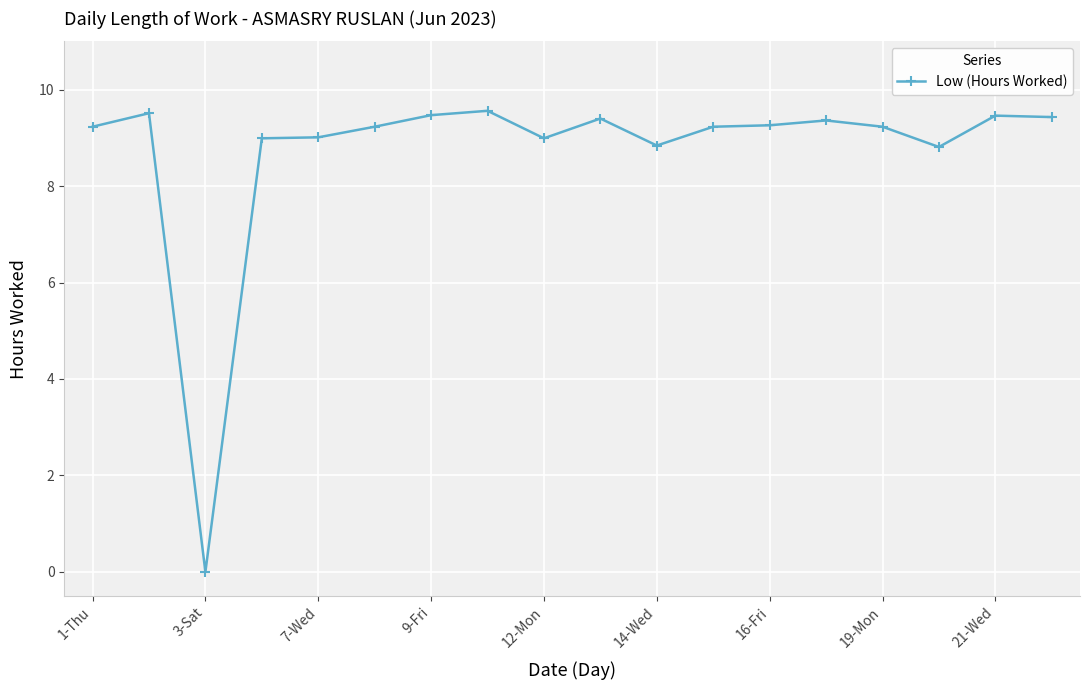

What is the value of the 14th point from the left?

9.4